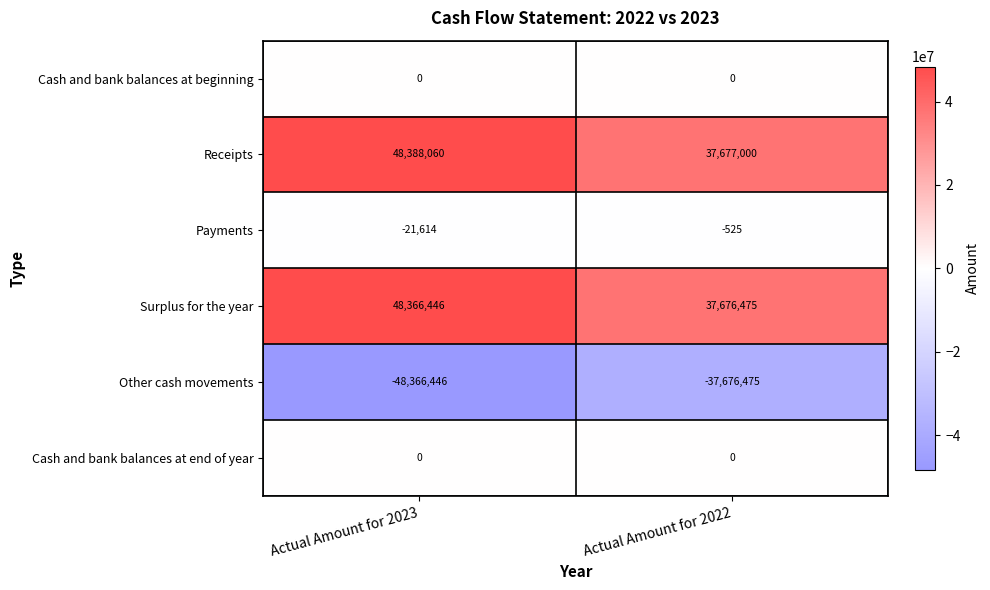

Which series changed the most between Actual Amount for 2023 and Actual Amount for 2022?

Receipts